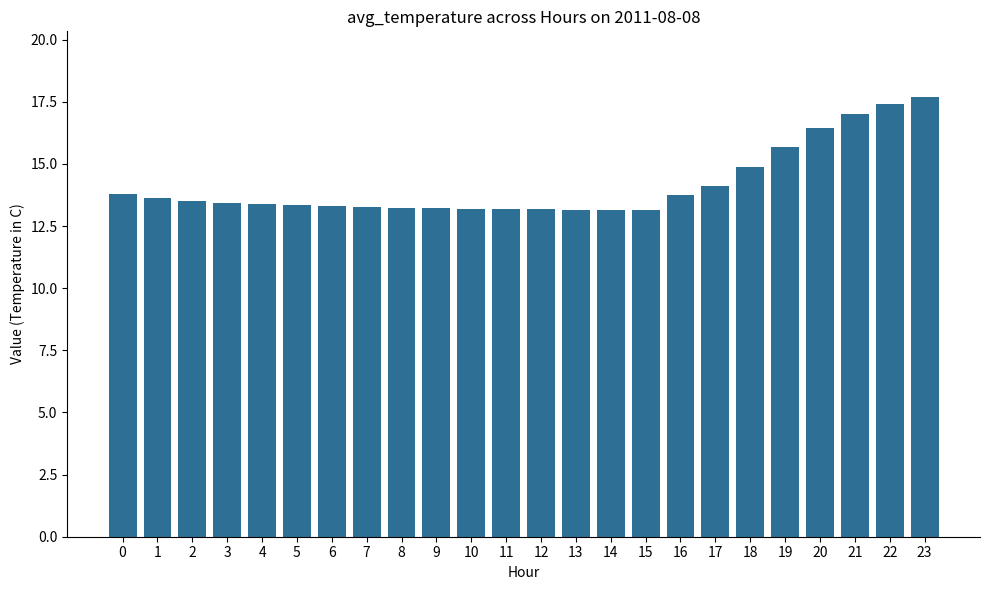

How many bars are there in total?

24